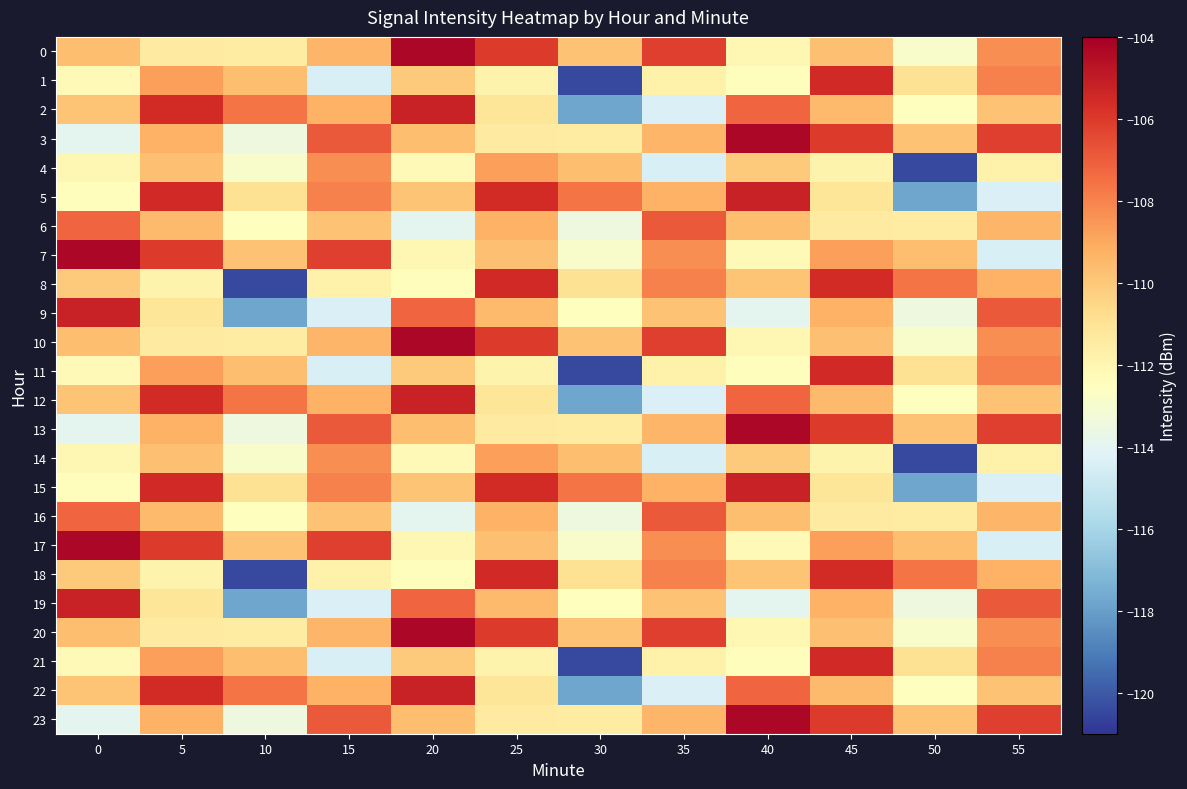

Between 5 and 30, which is larger?

30